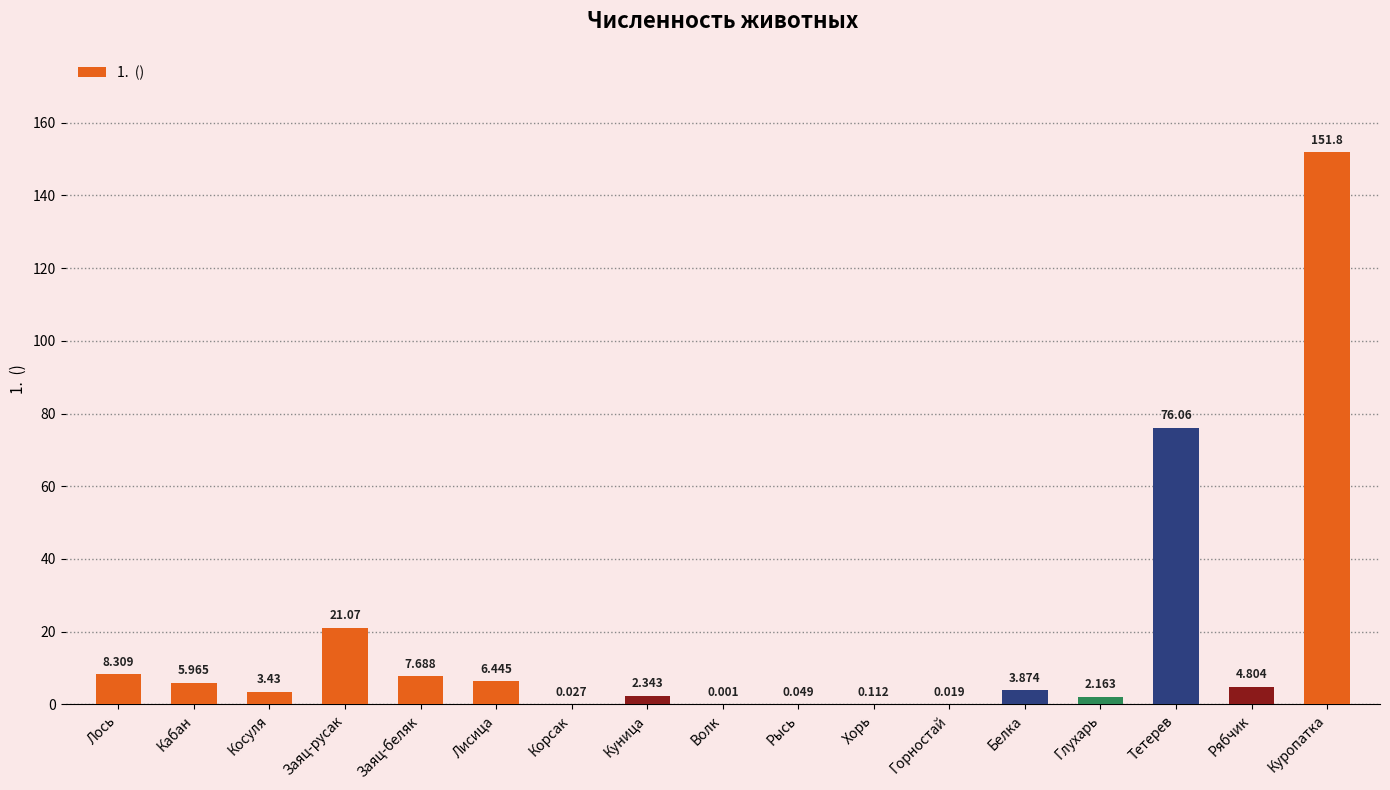

At which category does the chart reach its peak across all series?

Куропатка